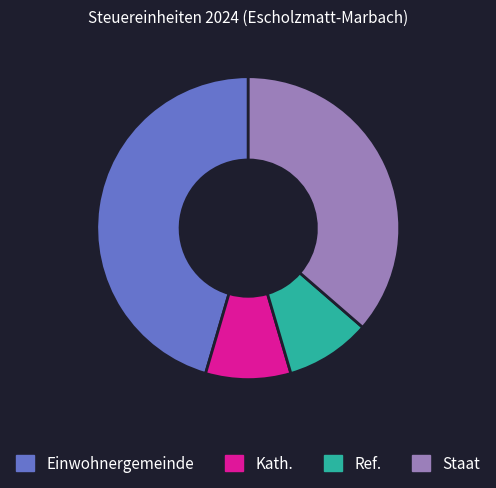

The Staat slice represents 42% of the pie. True or false?

False